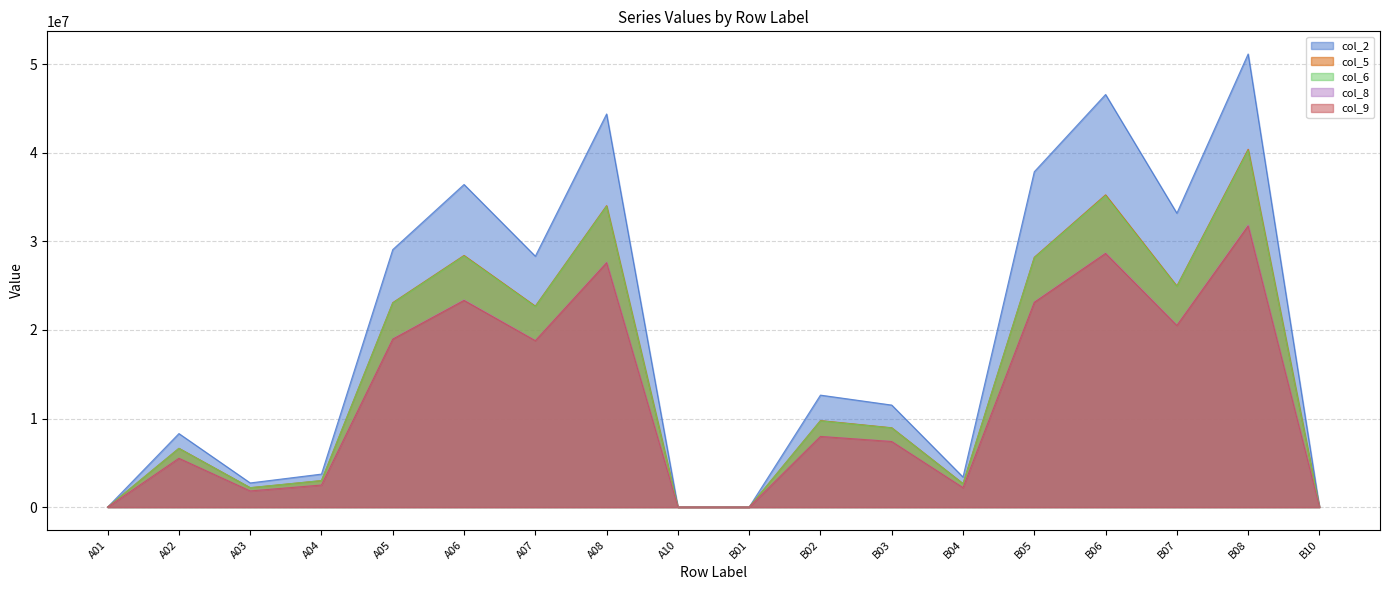

True or false: col_6 has more than 1 interior local peaks.

True